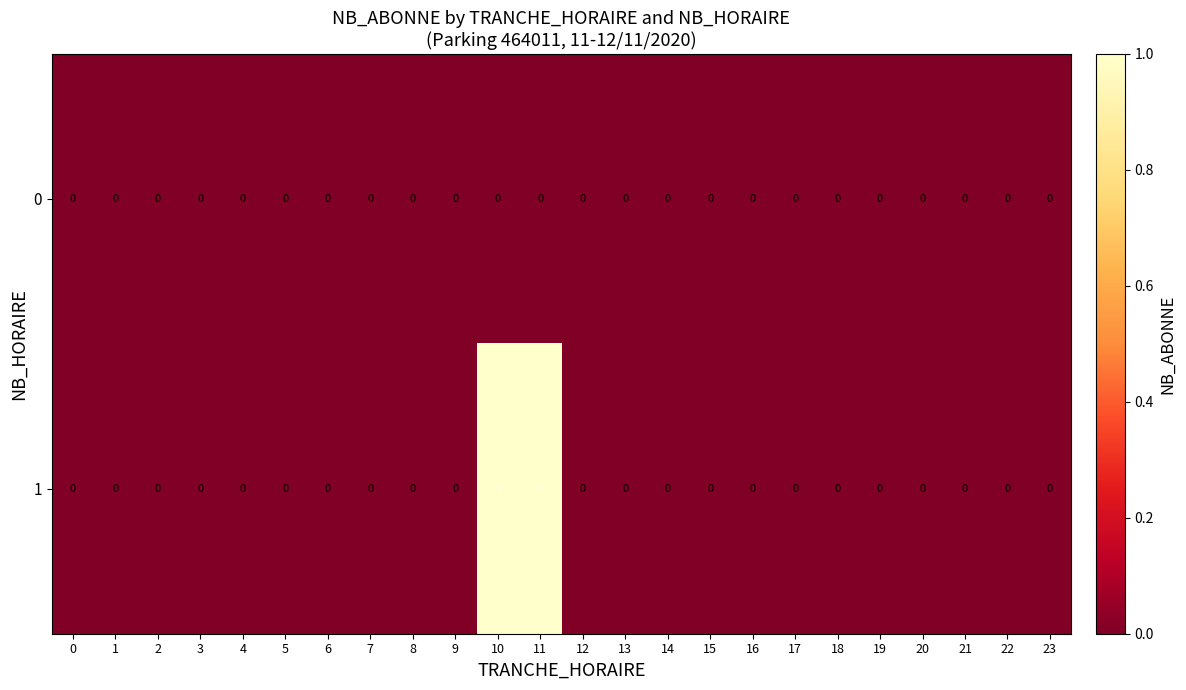

Which series has the largest range (max minus min)?

1